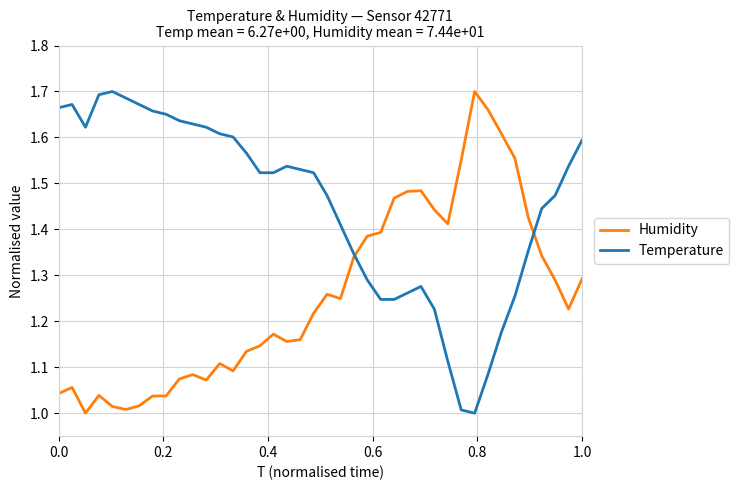

Rank the series by their average value, from lowest to highest.

Humidity, Temperature